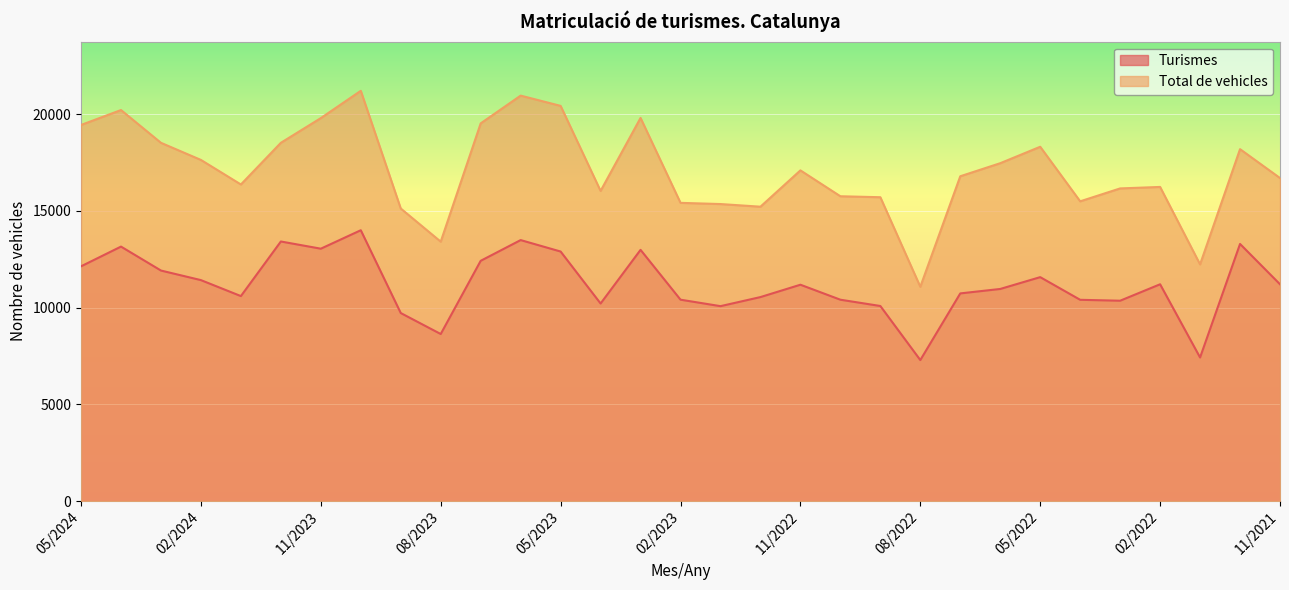

How many lines are shown in the chart?

2